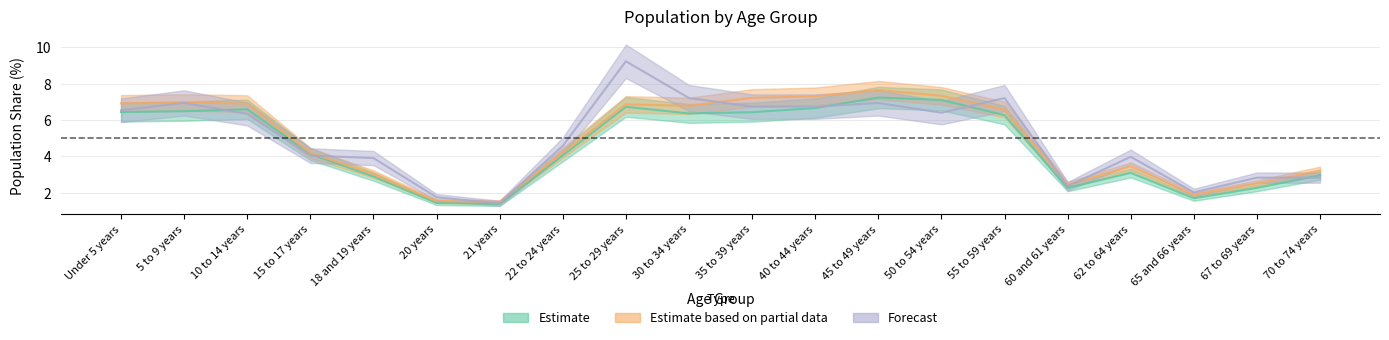

What is the value of the This Area point at the 7th from the left?

1.4